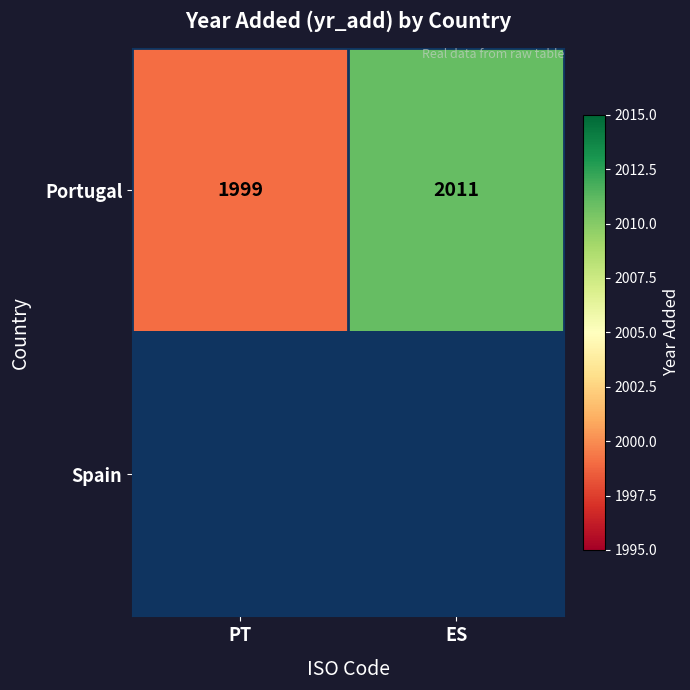

Is it true that Portugal equals 1999 at PT?

True